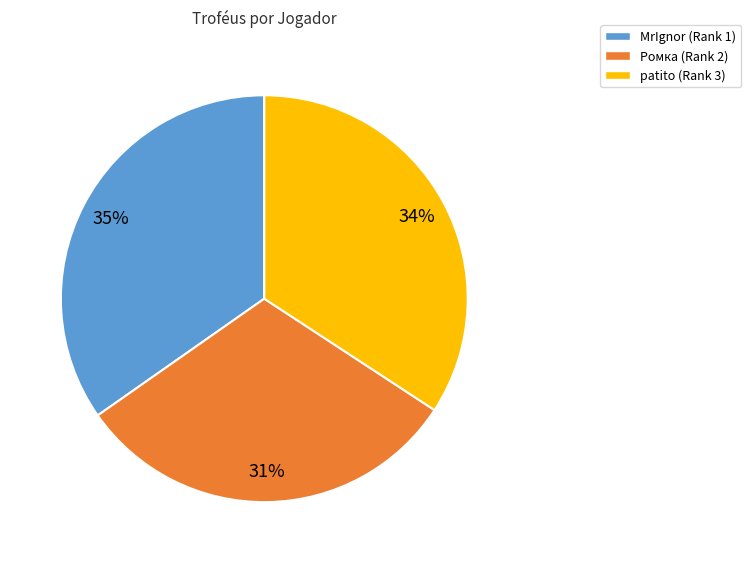

Combined, do patito (Rank 3) and MrIgnor (Rank 1) account for over 50%?

Yes